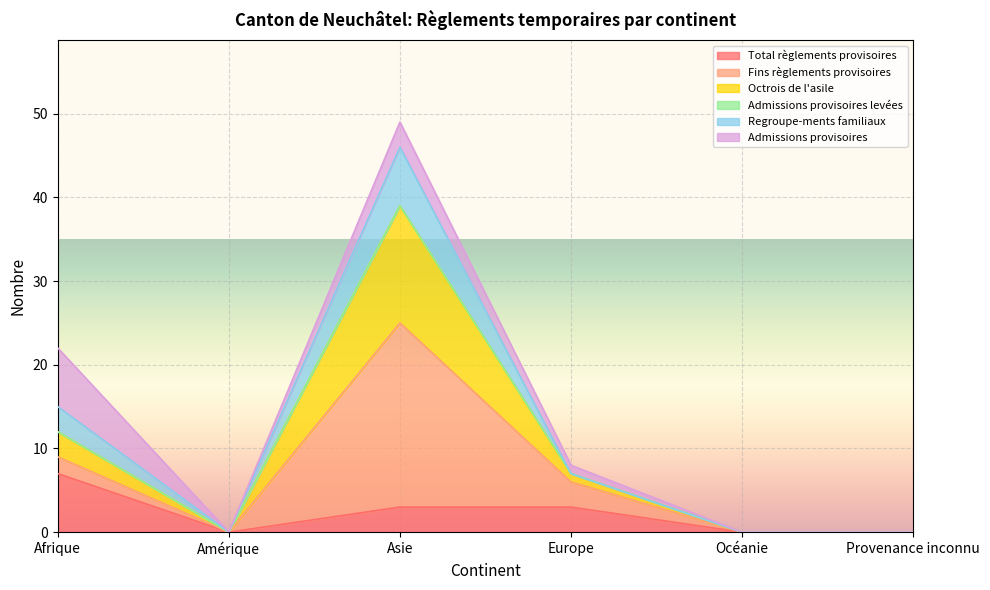

What is the highest value of the Total règlements provisoires series?

7